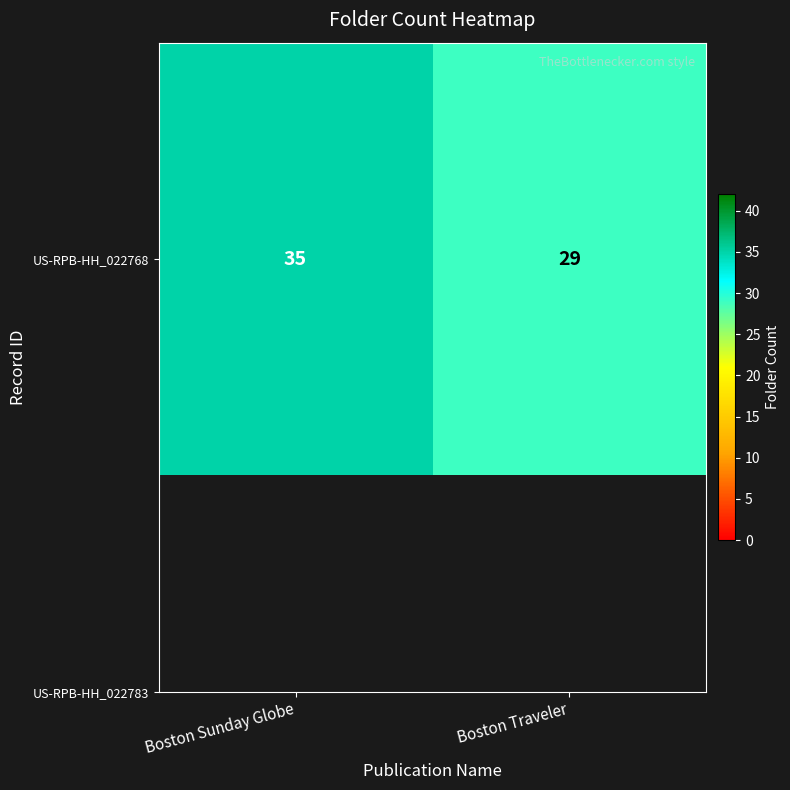

What is the difference between the maximum and minimum values?

6